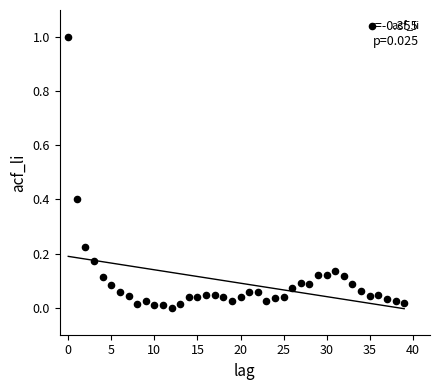

What is the range of Y values (max minus min)?

1.0